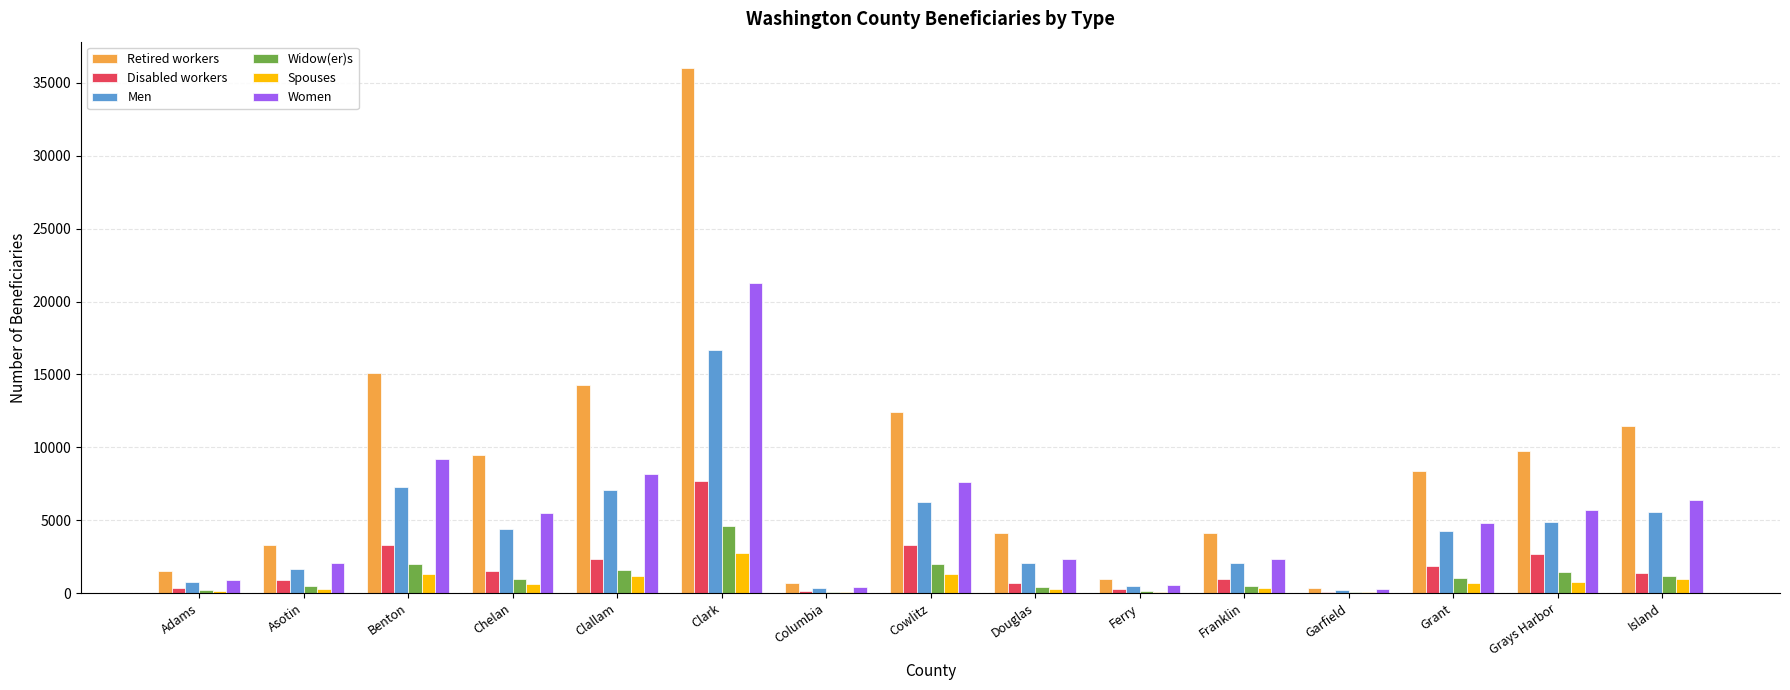

What value does the Retired workers series have at Island?

11455